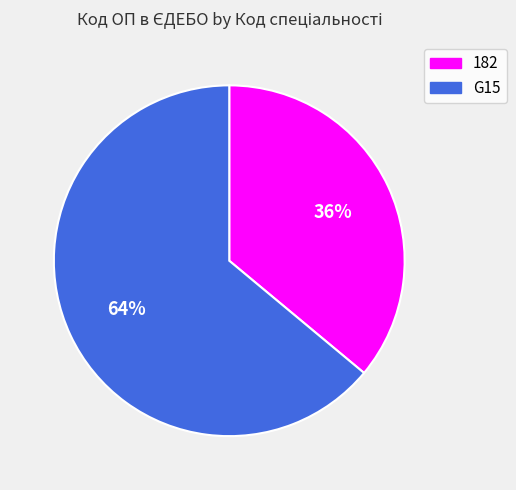

To the nearest percent, what percentage of the pie is G15?

64%